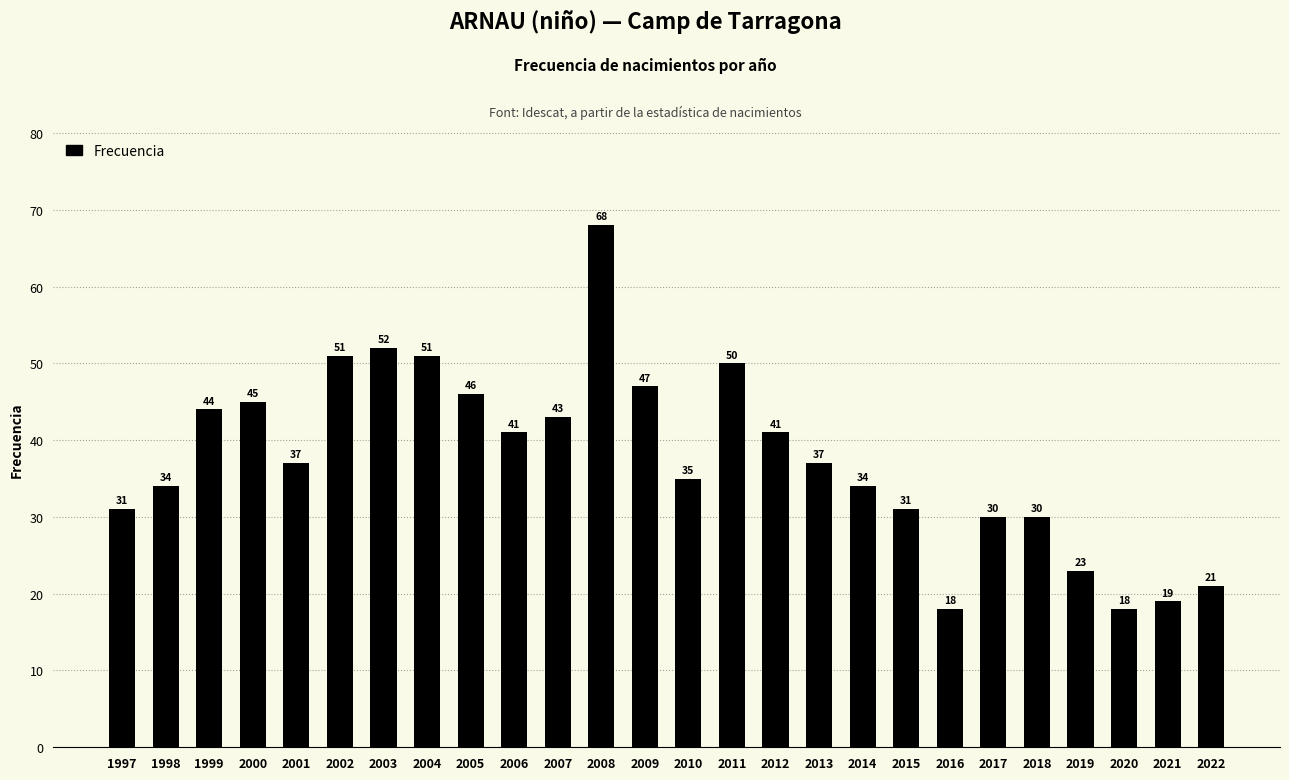

What is the smallest value displayed?

18